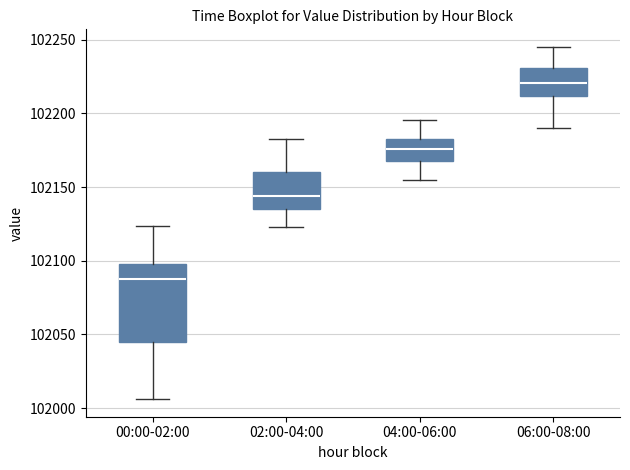

Comparing the boxes themselves (not the whiskers), which one is the tallest?

00:00-02:00